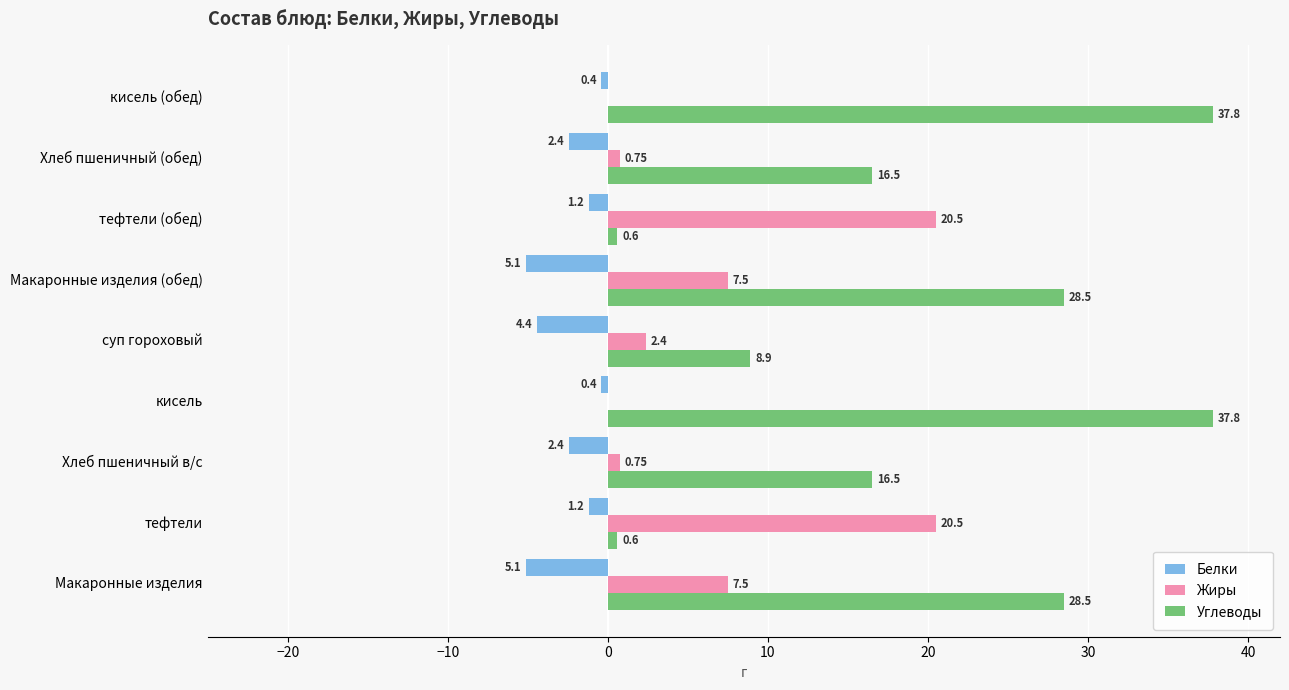

Which series has the largest total across all categories?

Углеводы